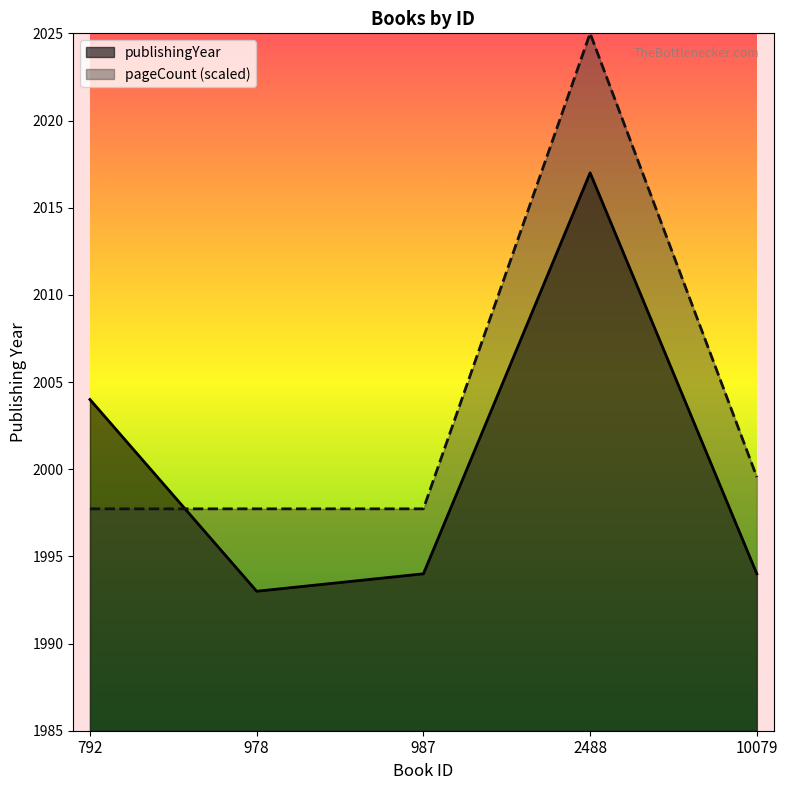

What is the difference between the highest and lowest values at 2488?

8.0